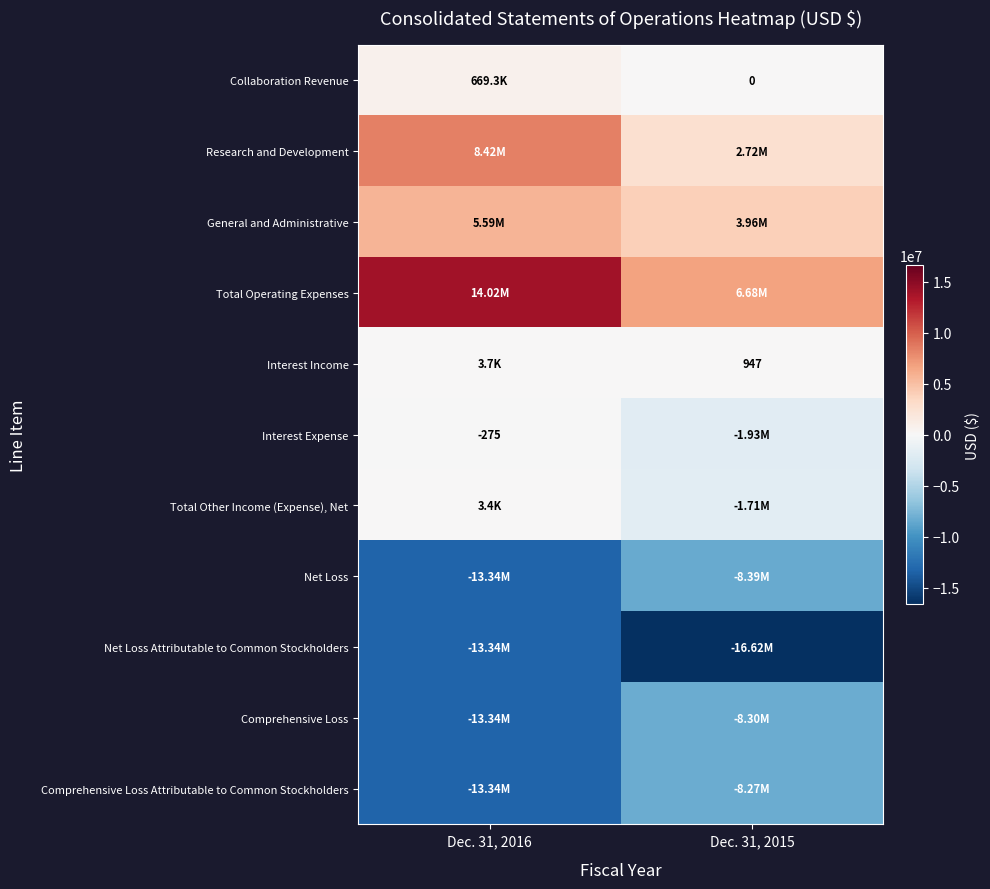

At how many categories does at least one series exceed 10101722?

1